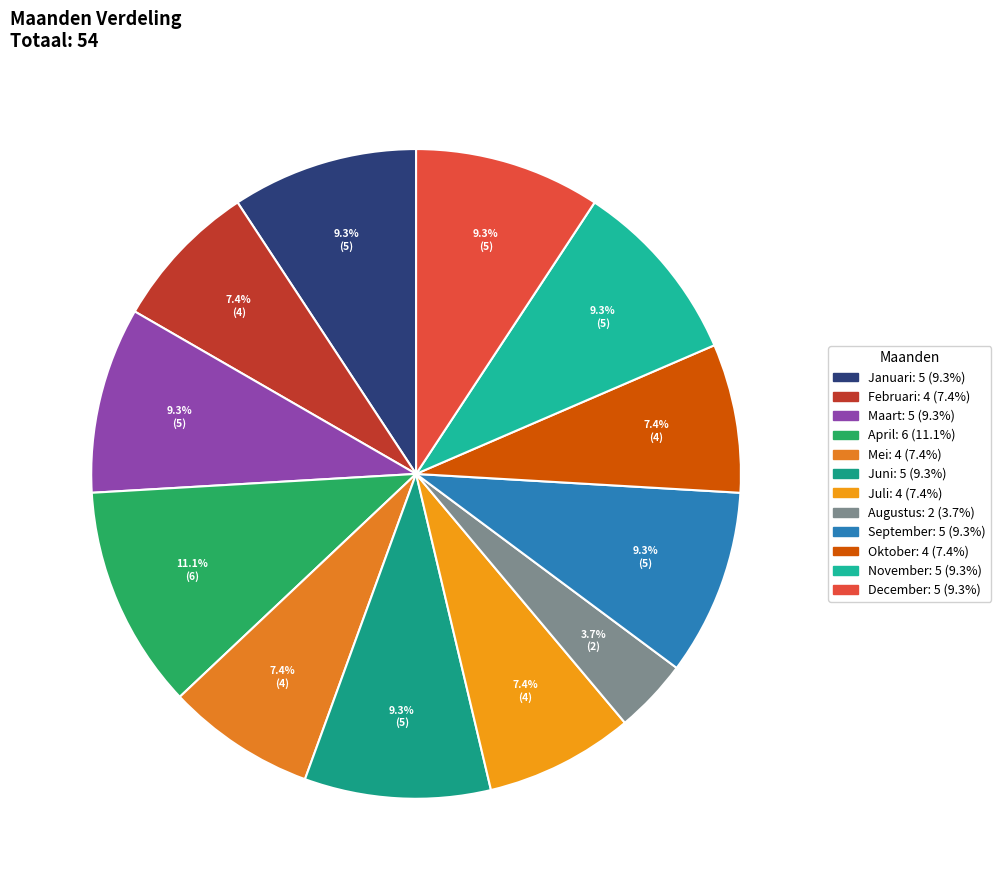

The Januari slice represents 17% of the pie. True or false?

False